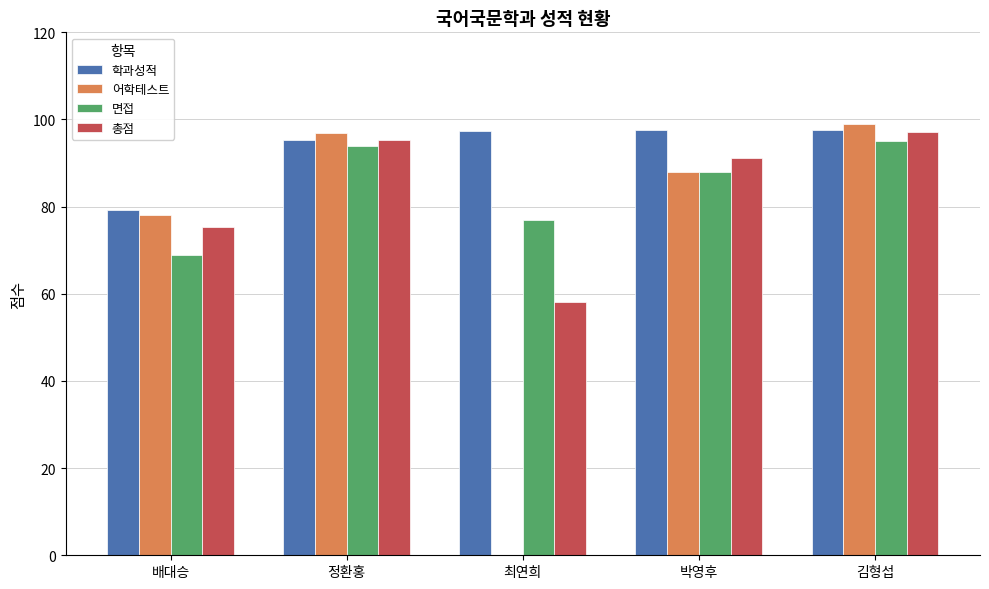

What is the sum of all 면접 values?

423.0